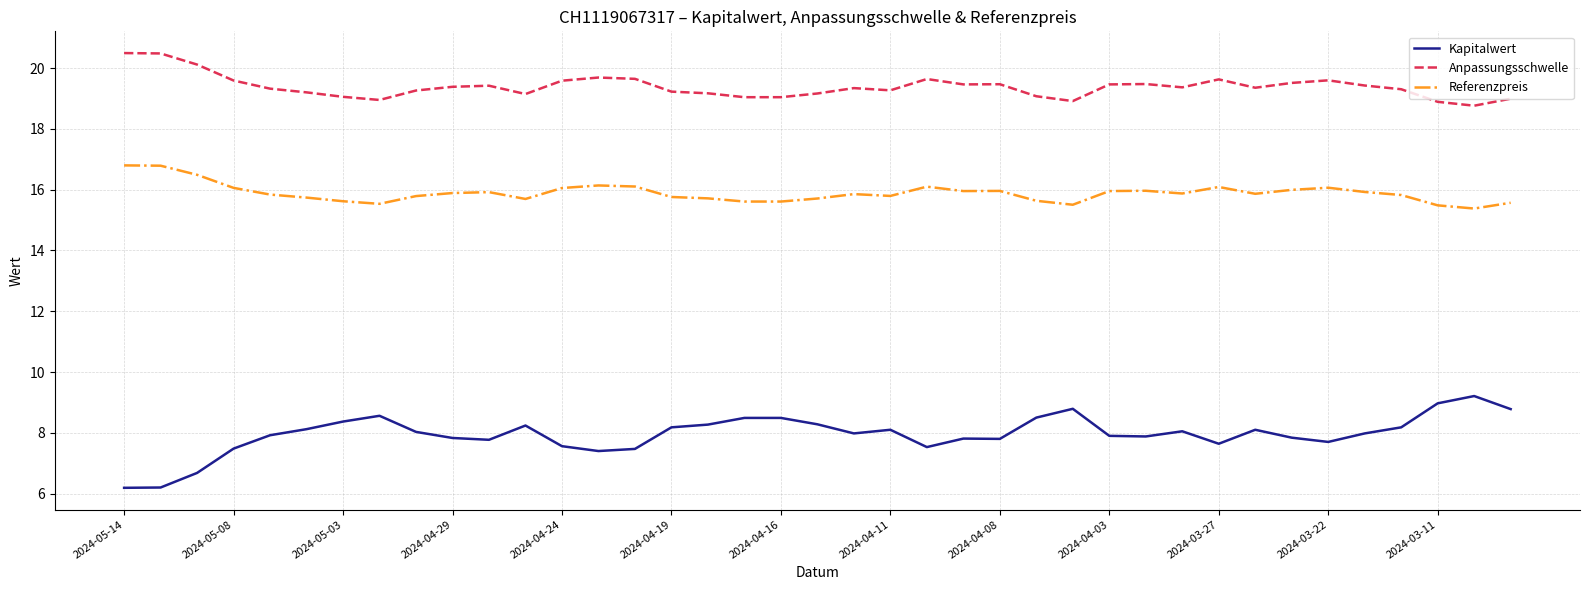

What is the minimum value for Referenzpreis?

15.4